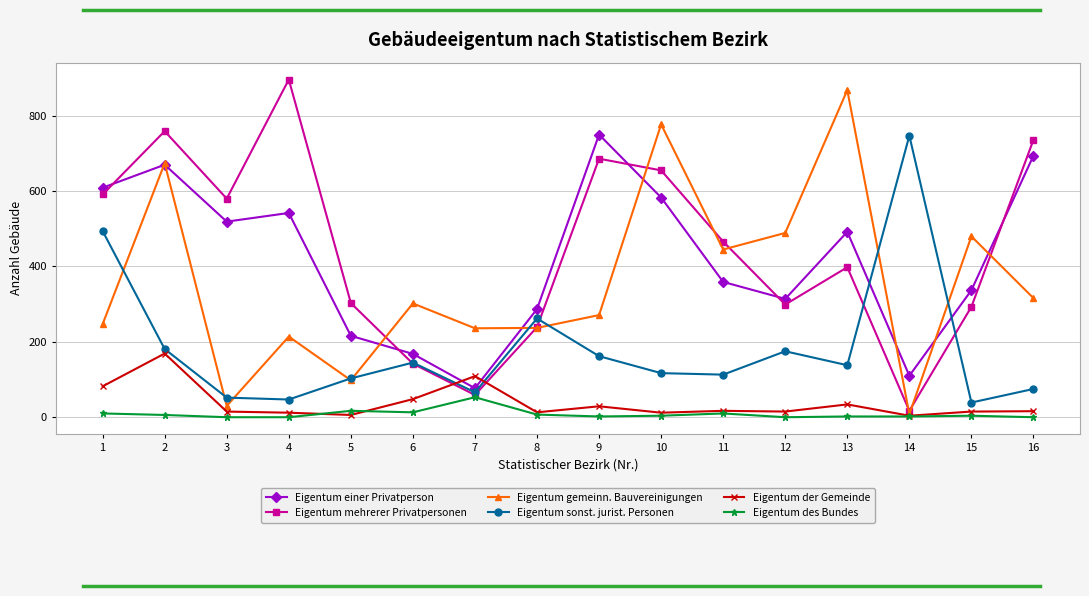

True or false: Eigentum des Bundes and Eigentum einer Privatperson intersect in this chart.

False